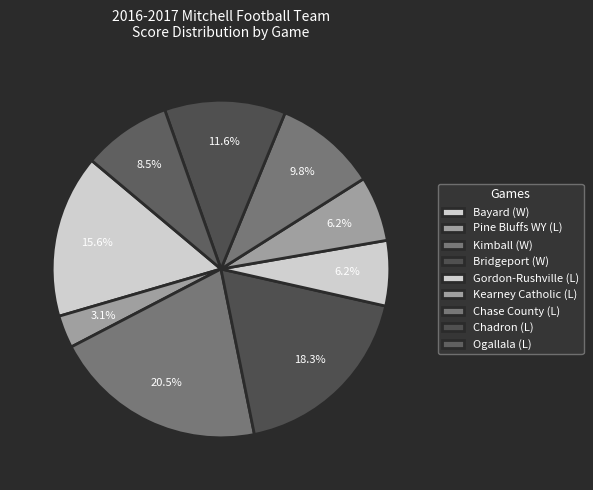

Do Bayard (W) and Gordon-Rushville (L) together represent more than half of the pie?

No